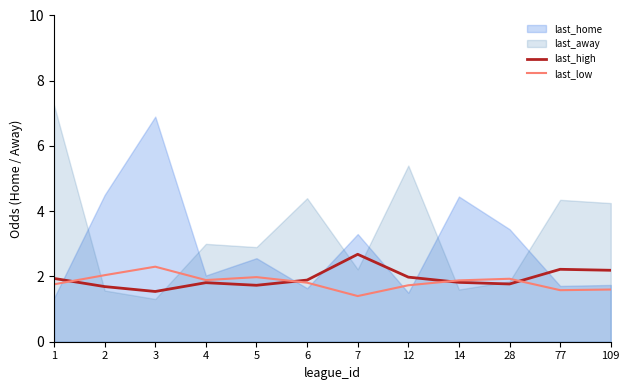

At which category does the chart reach its peak across all series?

1